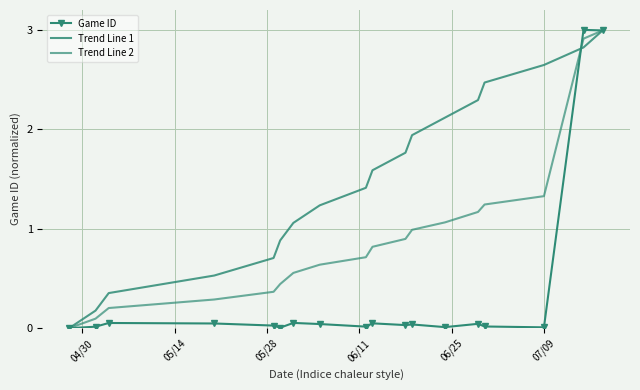

How many distinct data groups are displayed?

3